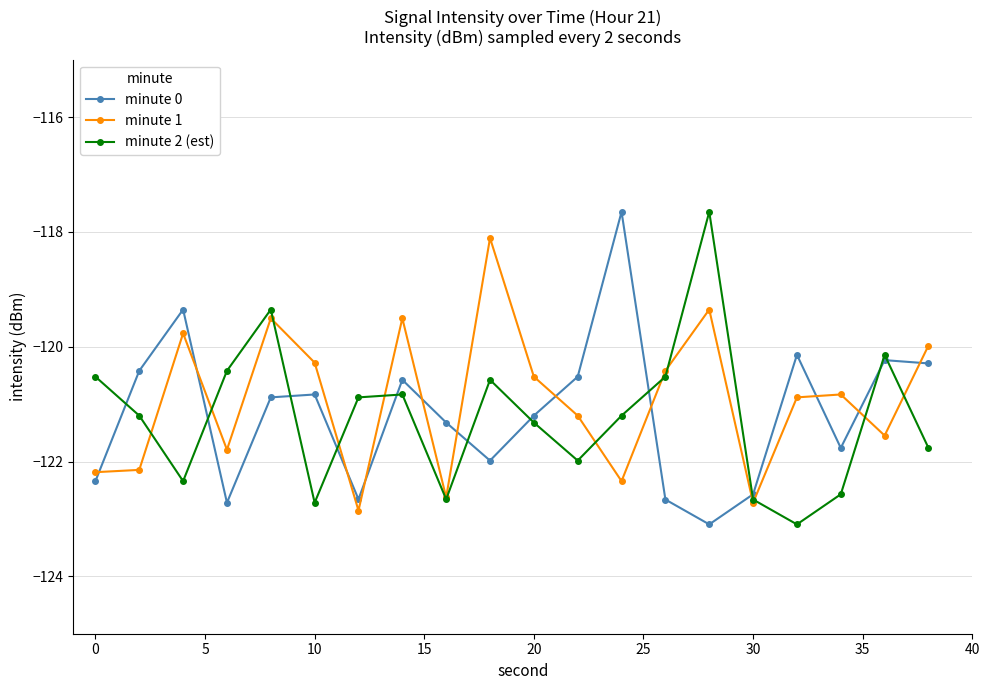

How many lines are shown in the chart?

3